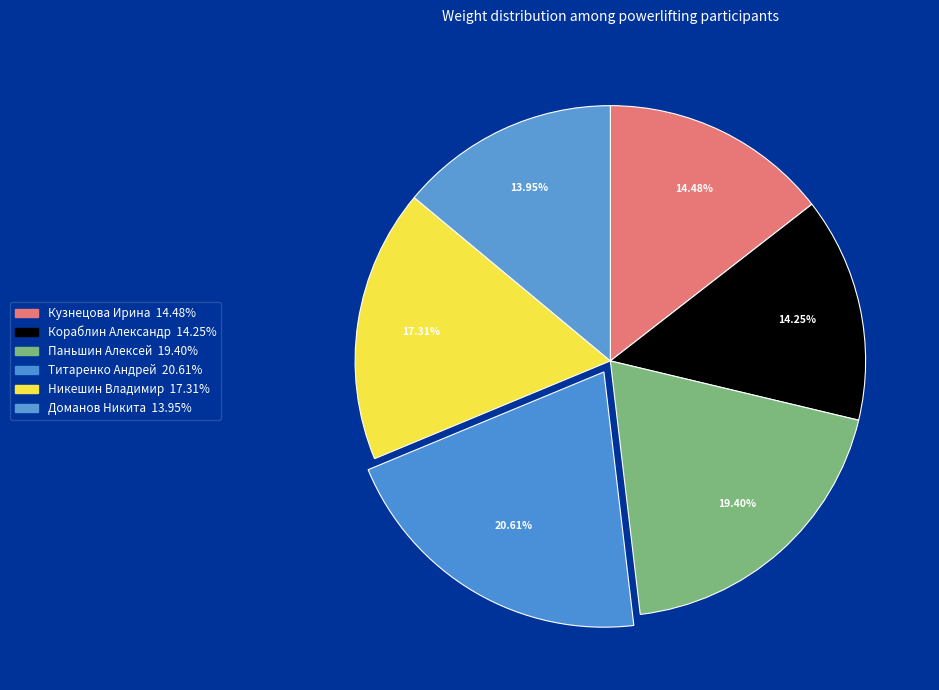

How many slices are in this pie chart?

6